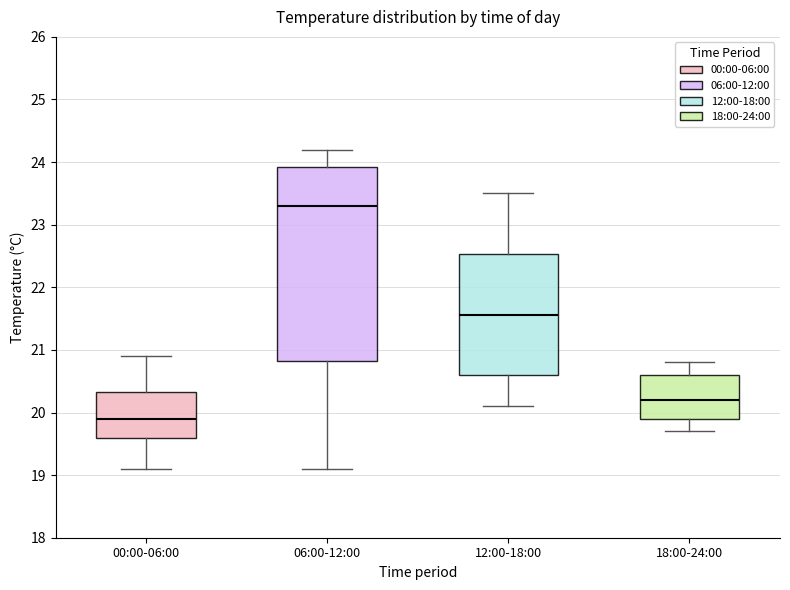

Which box's median line is the highest?

06:00-12:00